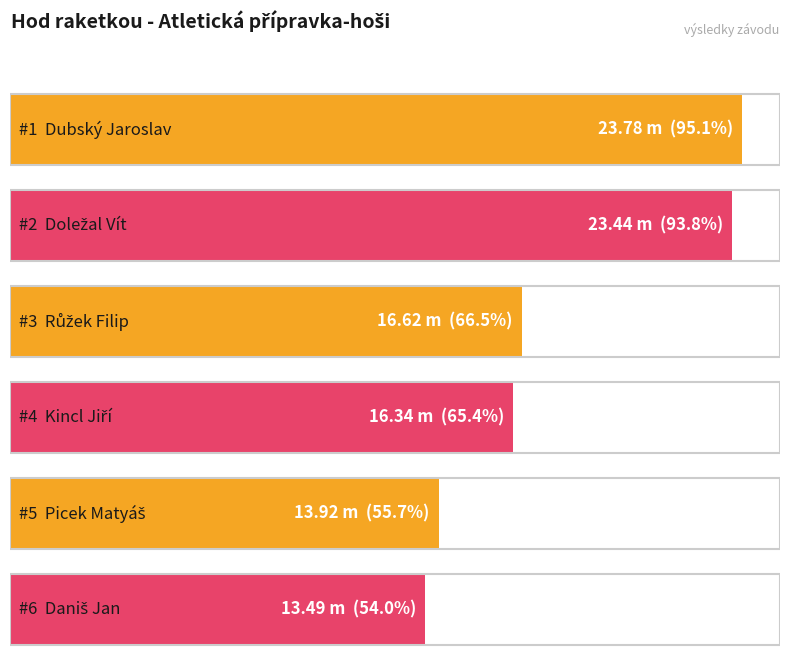

What position from the right is Doležal Vít?

5